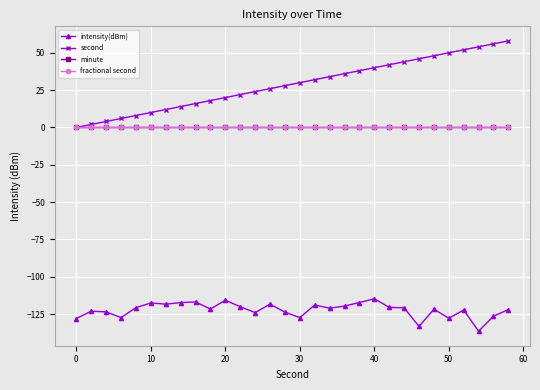

Does the chart have visible grid lines?

Yes